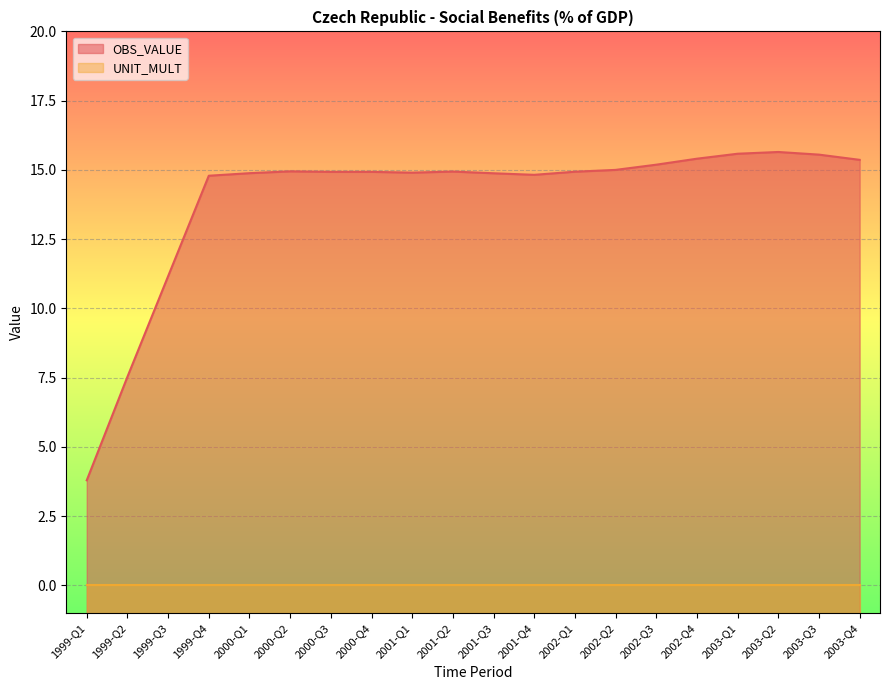

Reading left to right, list all the values displayed in this chart.

1999-Q1=3.8	1999-Q2=7.5	1999-Q3=11.2	1999-Q4=14.8	2000-Q1=14.9	2000-Q2=14.9	2000-Q3=14.9	2000-Q4=14.9	2001-Q1=14.9	2001-Q2=14.9	2001-Q3=14.9	2001-Q4=14.8	2002-Q1=14.9	2002-Q2=15.0	2002-Q3=15.2	2002-Q4=15.4	2003-Q1=15.6	2003-Q2=15.6	2003-Q3=15.6	2003-Q4=15.4